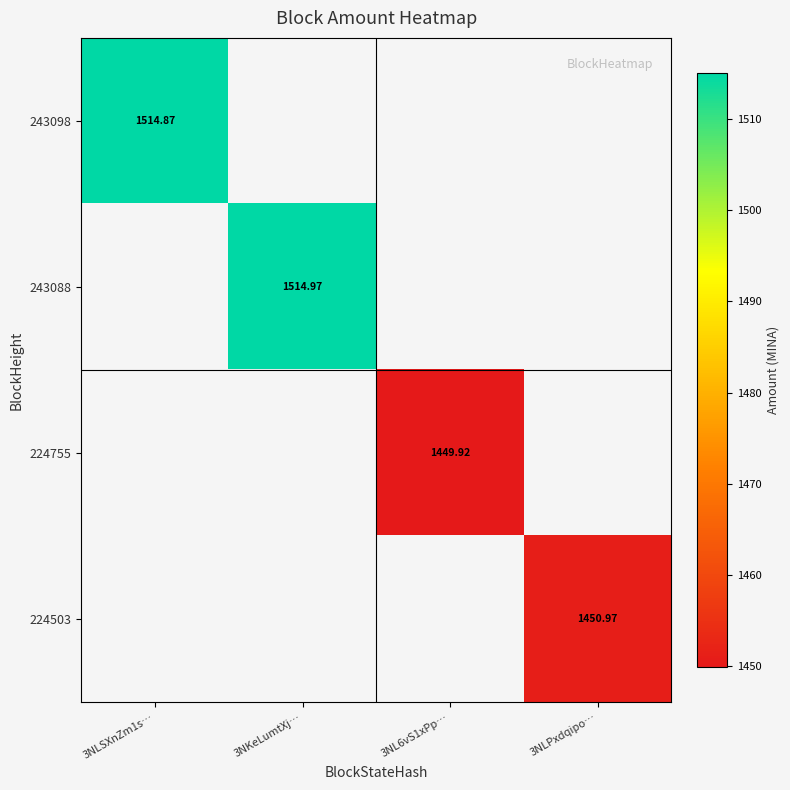

At how many categories does at least one series exceed 388?

4